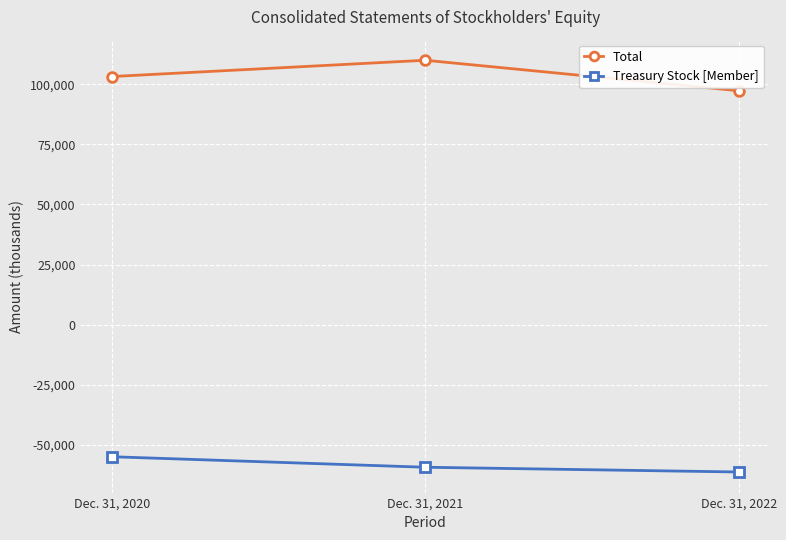

At how many categories does at least one series exceed 88039?

3